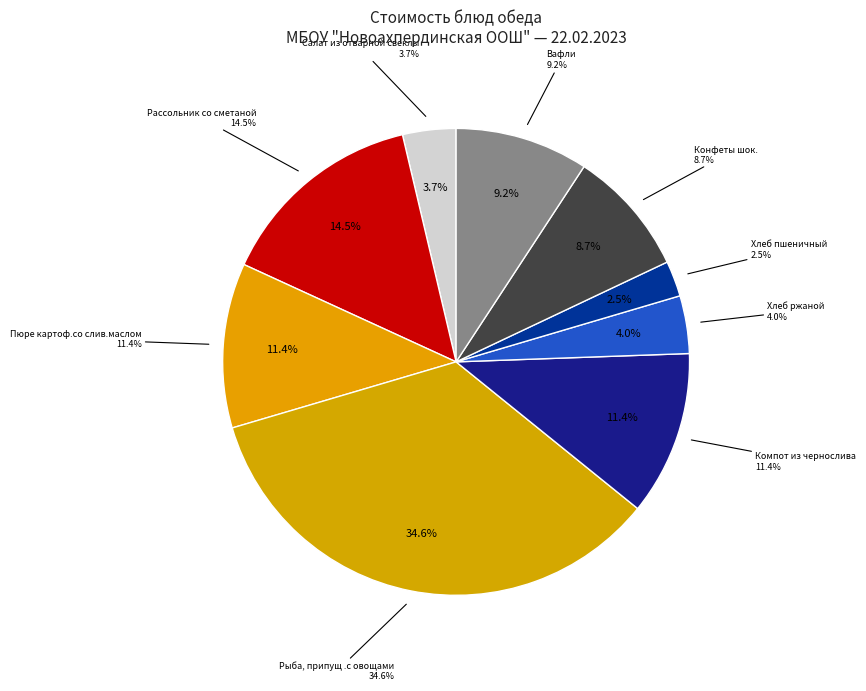

Rank the categories by value from highest to lowest.

Рыба, припущ .с овощами, Рассольник со сметаной, Пюре картоф.со слив.маслом, Компот из чернослива, Вафли, Конфеты шок., Хлеб ржаной, Салат из отварной свеклы, Хлеб пшеничный